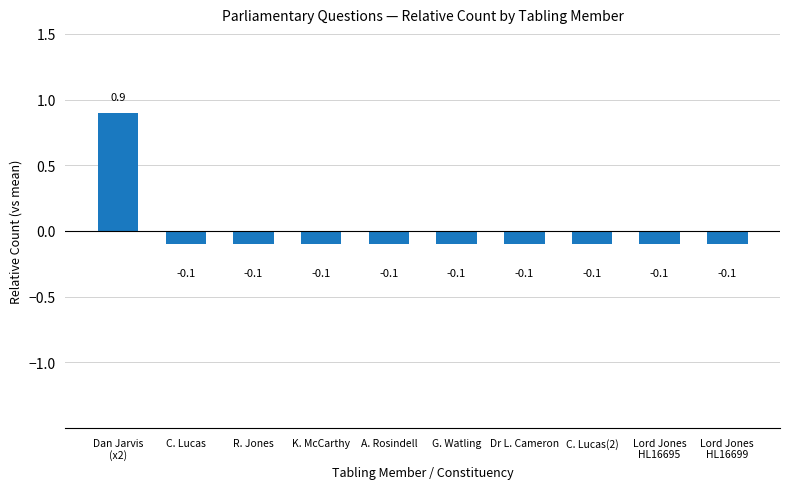

How many bars are there in total?

10